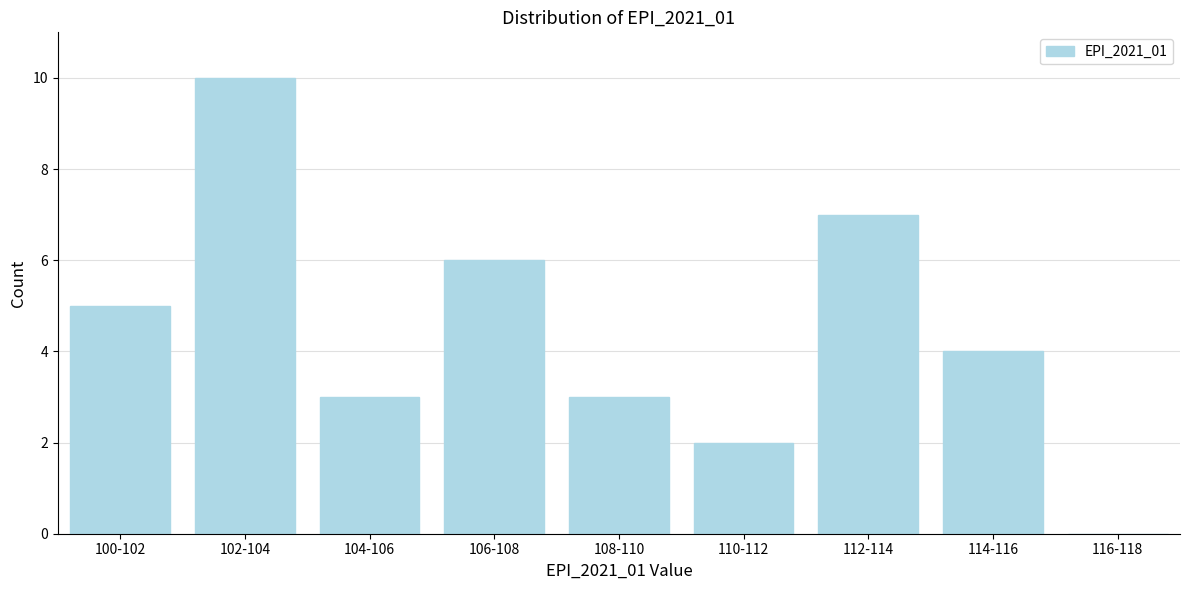

Reading left to right, transcribe all the data shown in this chart.

100-102=5	102-104=10	104-106=3	106-108=6	108-110=3	110-112=2	112-114=7	114-116=4	116-118=0